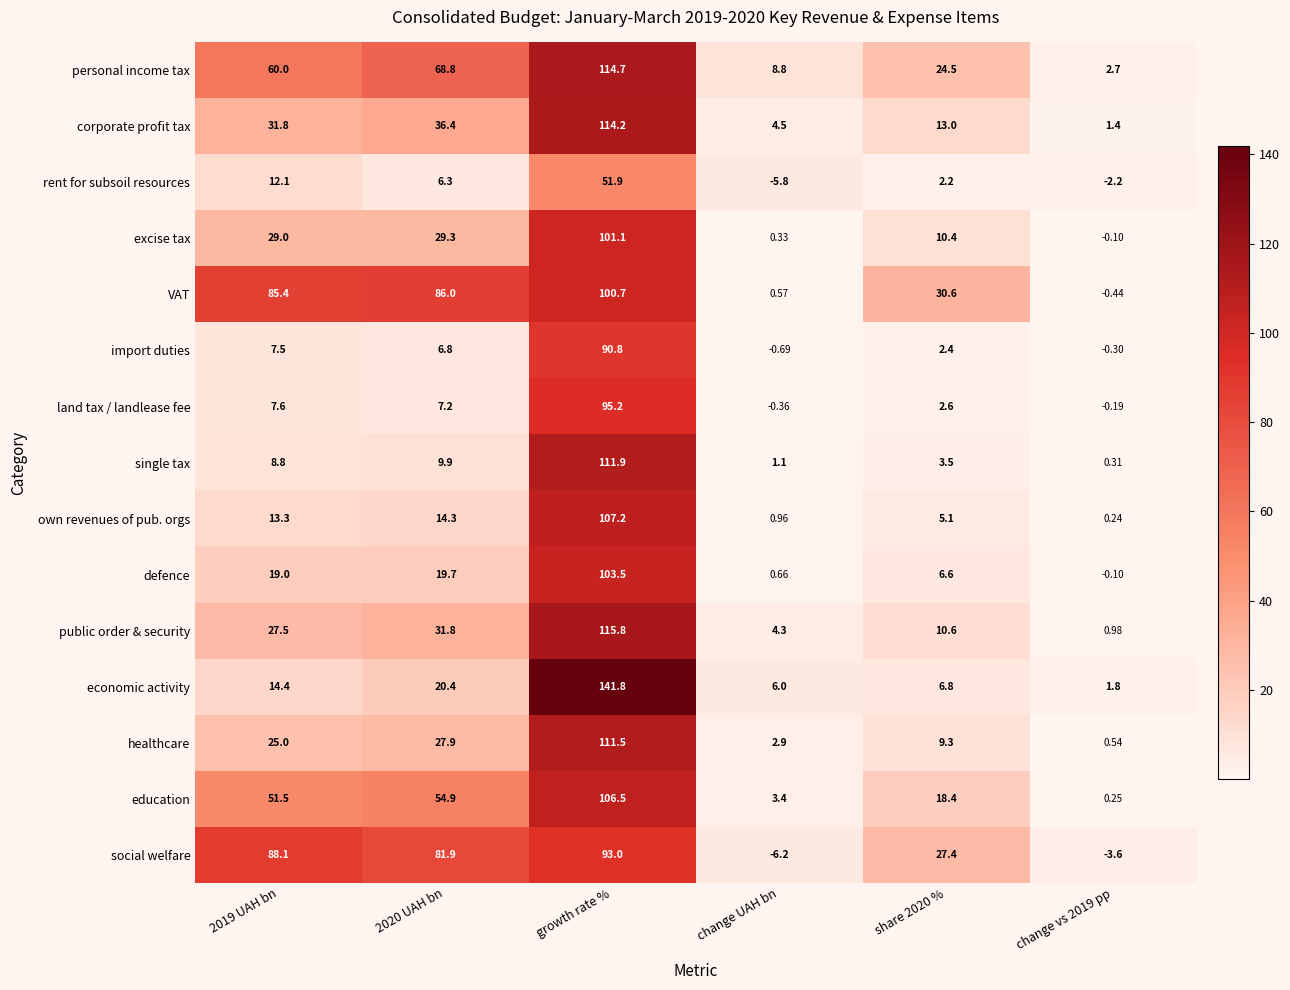

Which label corresponds to the smallest value in the chart?

change UAH bn